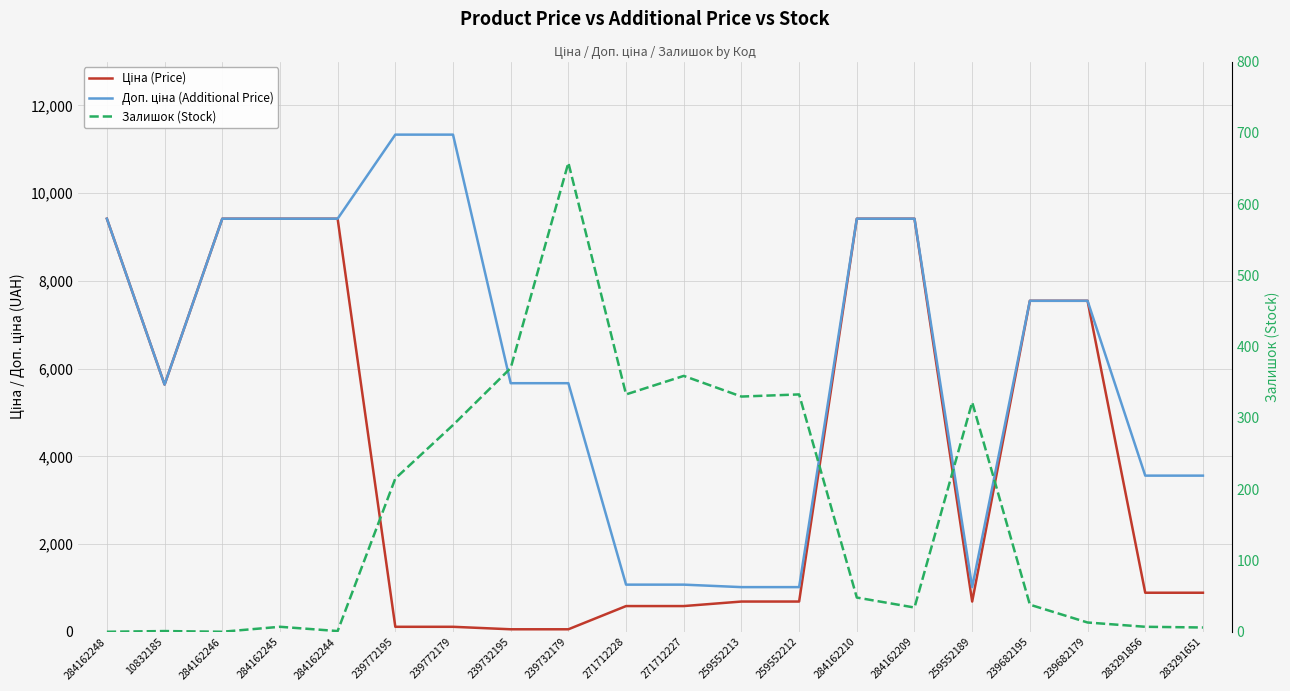

Where is the first local minimum for Залишок (Stock)?

284162246